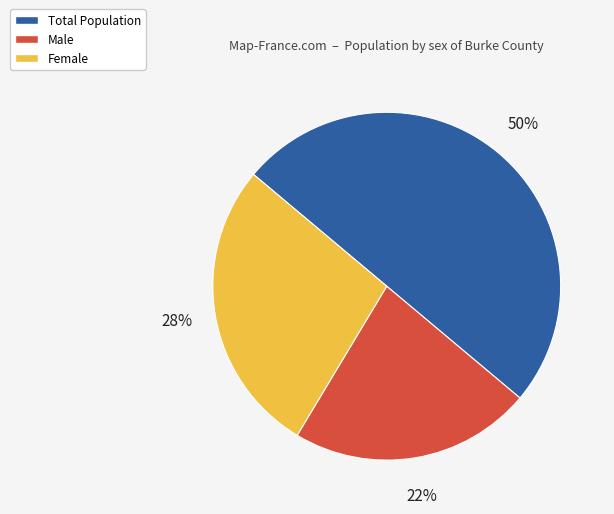

To the nearest percent, what is the average slice percentage?

33%